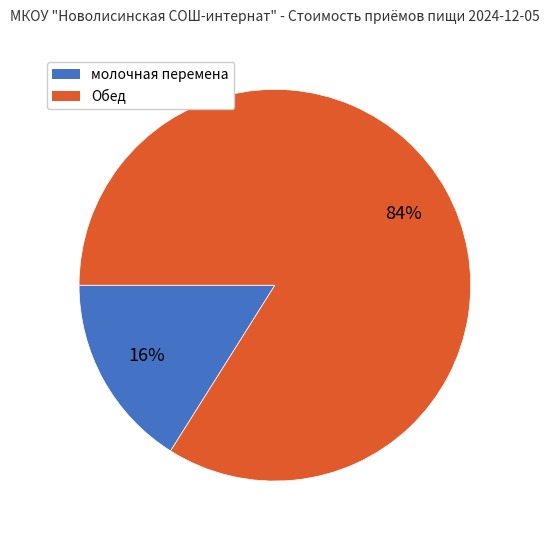

What is the largest slice in the pie chart?

Обед